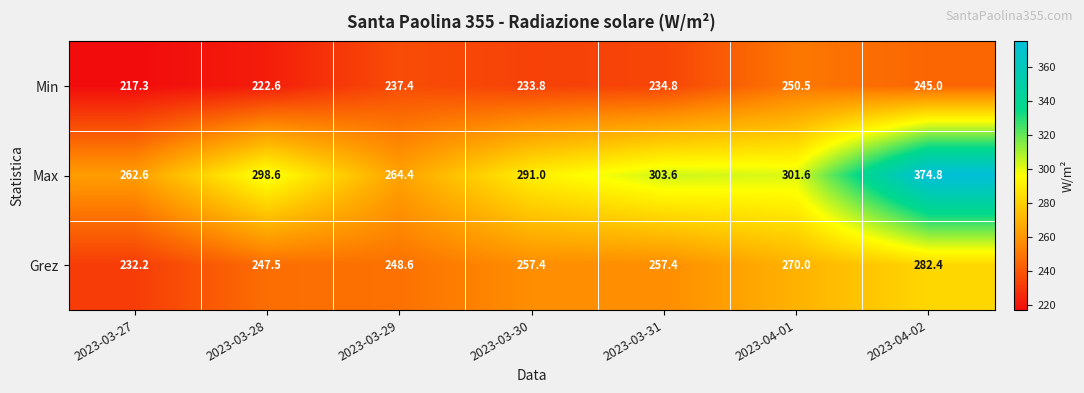

What is the sum of the Min values at 2023-03-31 and 2023-03-29?

472.2